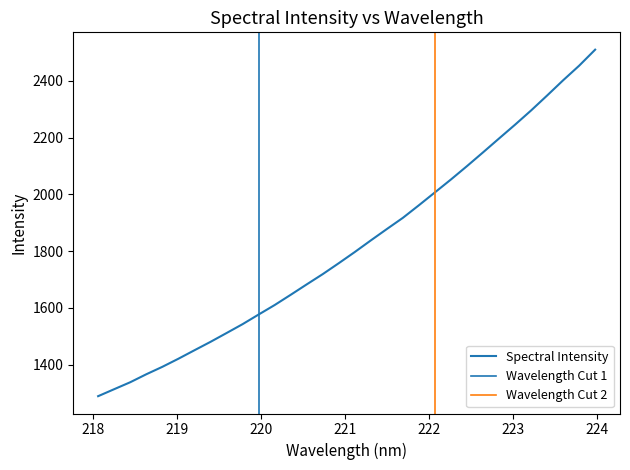

Reading left to right, transcribe all the data shown in this chart.

1289.5	1314.1	1338.6	1366.7	1392.8	1421.3	1451.1	1480.7	1511.7	1543.0	1576.9	1610.3	1646.4	1683.1	1719.2	1757.7	1797.1	1837.9	1878.0	1917.4	1961.7	2007.0	2052.5	2099.5	2147.8	2196.7	2245.3	2295.3	2347.9	2401.5	2452.9	2509.3